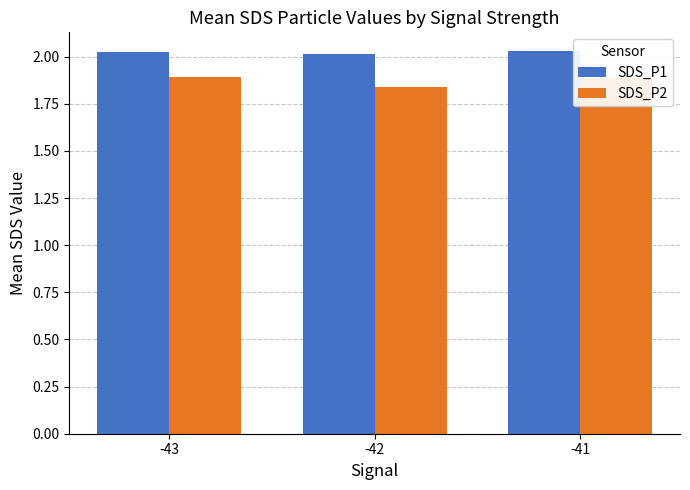

At -42, list the series in order from largest to smallest.

SDS_P1, SDS_P2